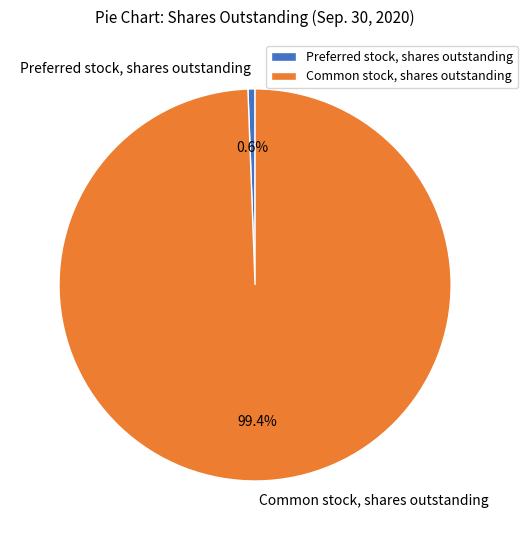

To the nearest percent, what portion does Preferred stock, shares outstanding represent?

1%